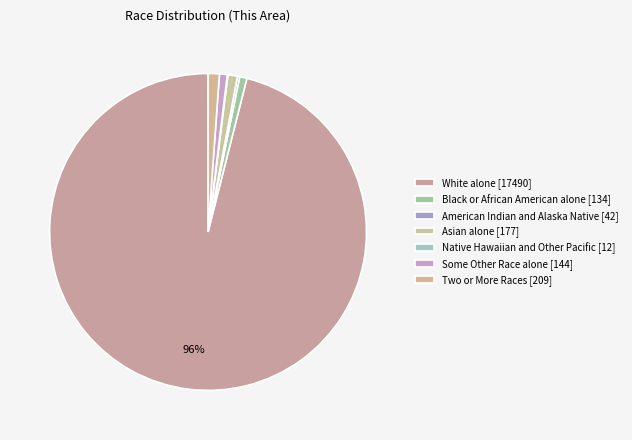

Which slice is the smallest?

Native Hawaiian and Other Pacific [12]